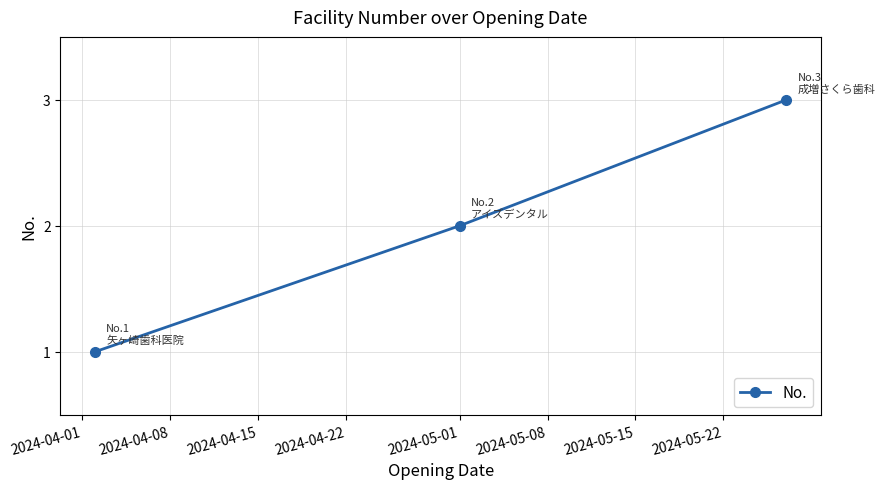

What is the difference between the maximum and minimum values?

2